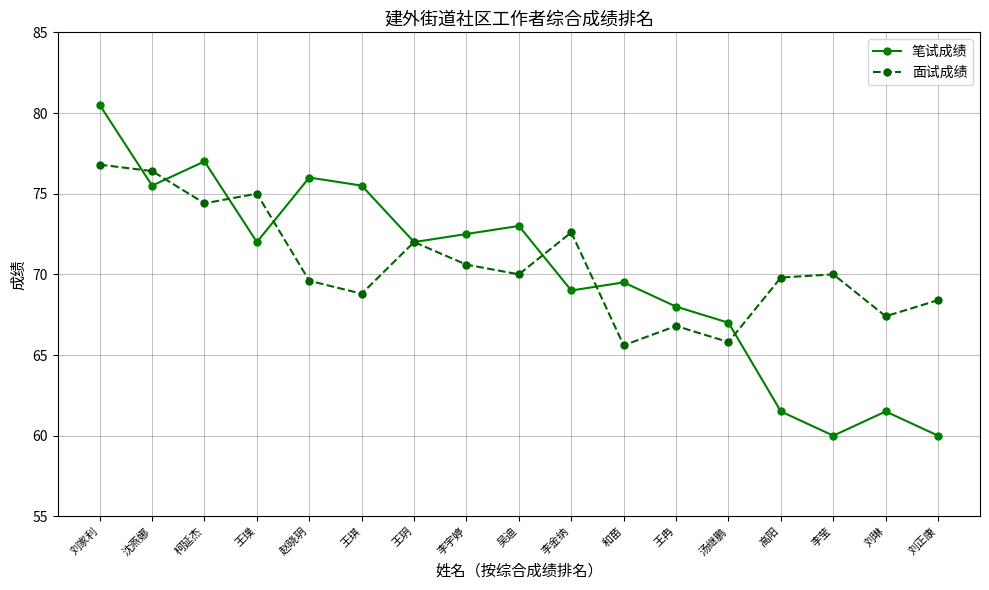

What is the difference between the highest and lowest values at 沈燕娜?

0.9